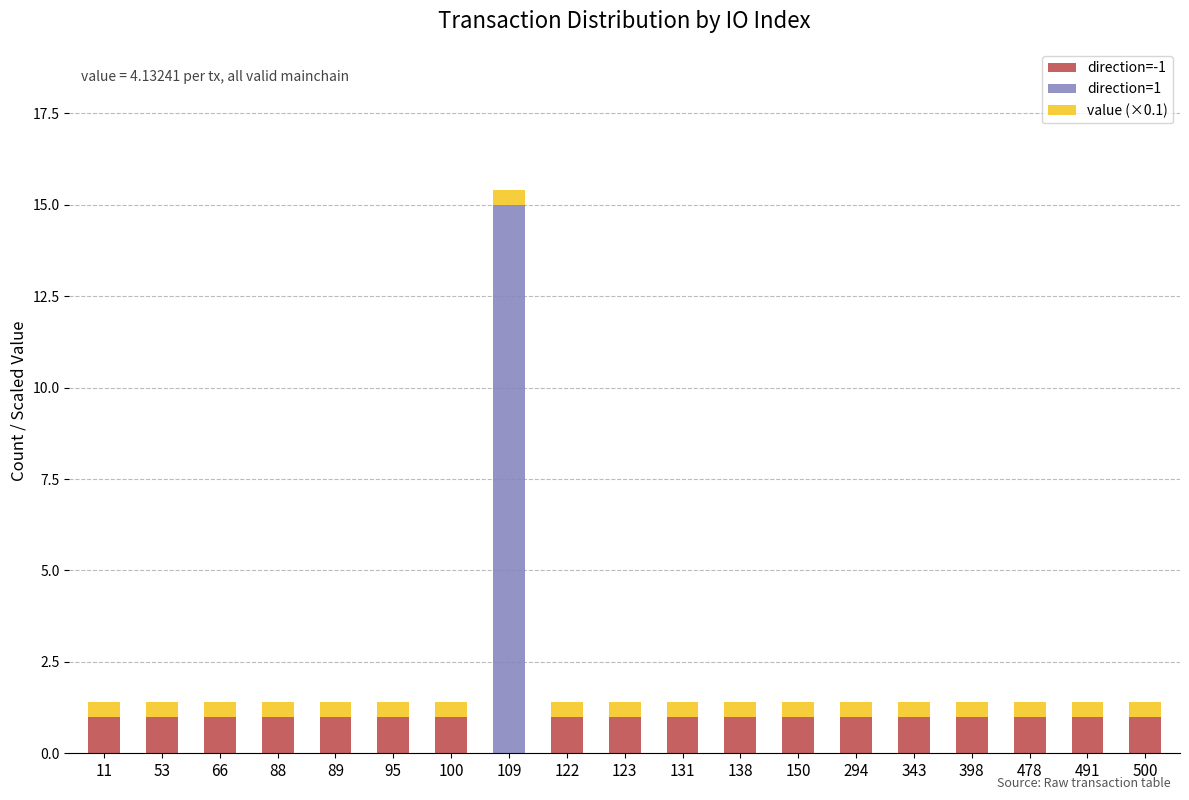

Are the bars horizontal?

No